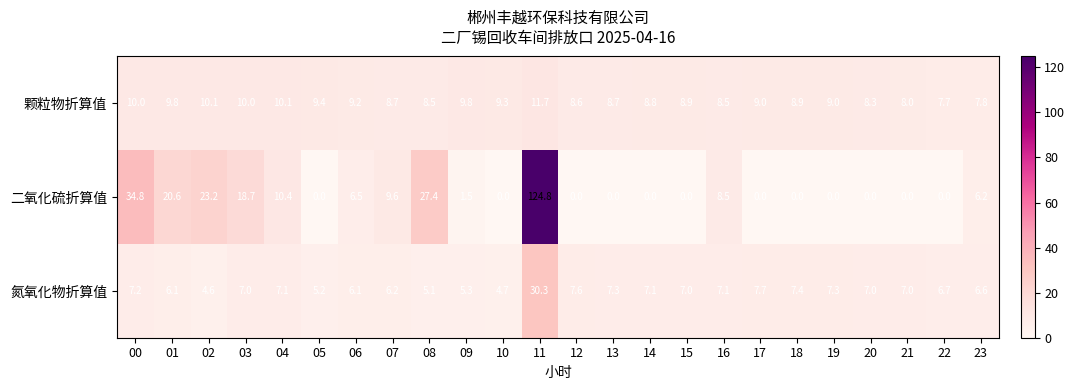

Read the 颗粒物折算值 value at 17.

9.0